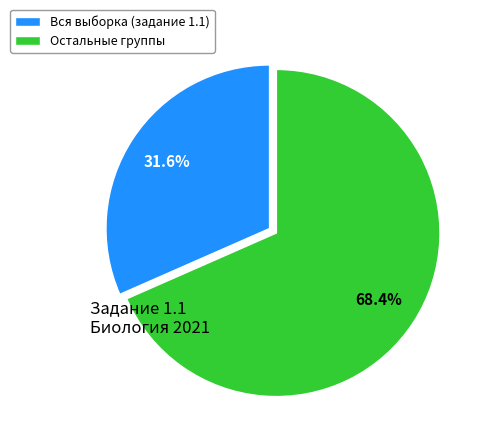

Between Остальные группы and Вся выборка (задание 1.1), which is larger?

Остальные группы